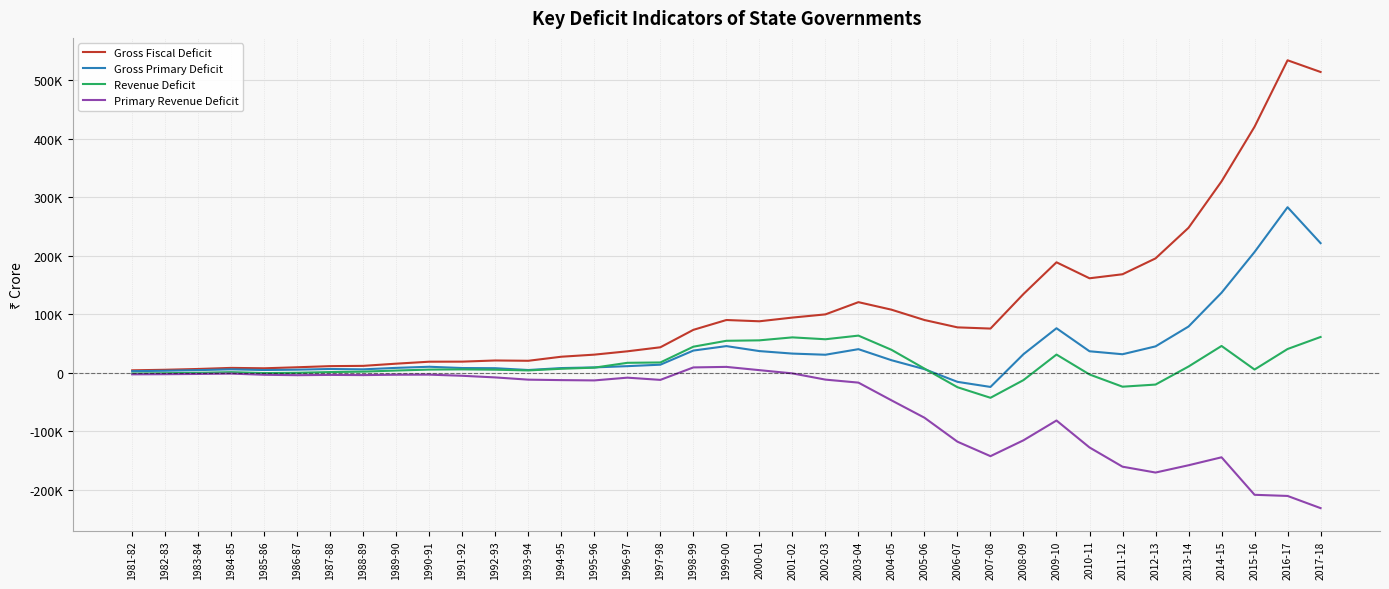

True or false: Revenue Deficit and Gross Primary Deficit intersect in this chart.

True